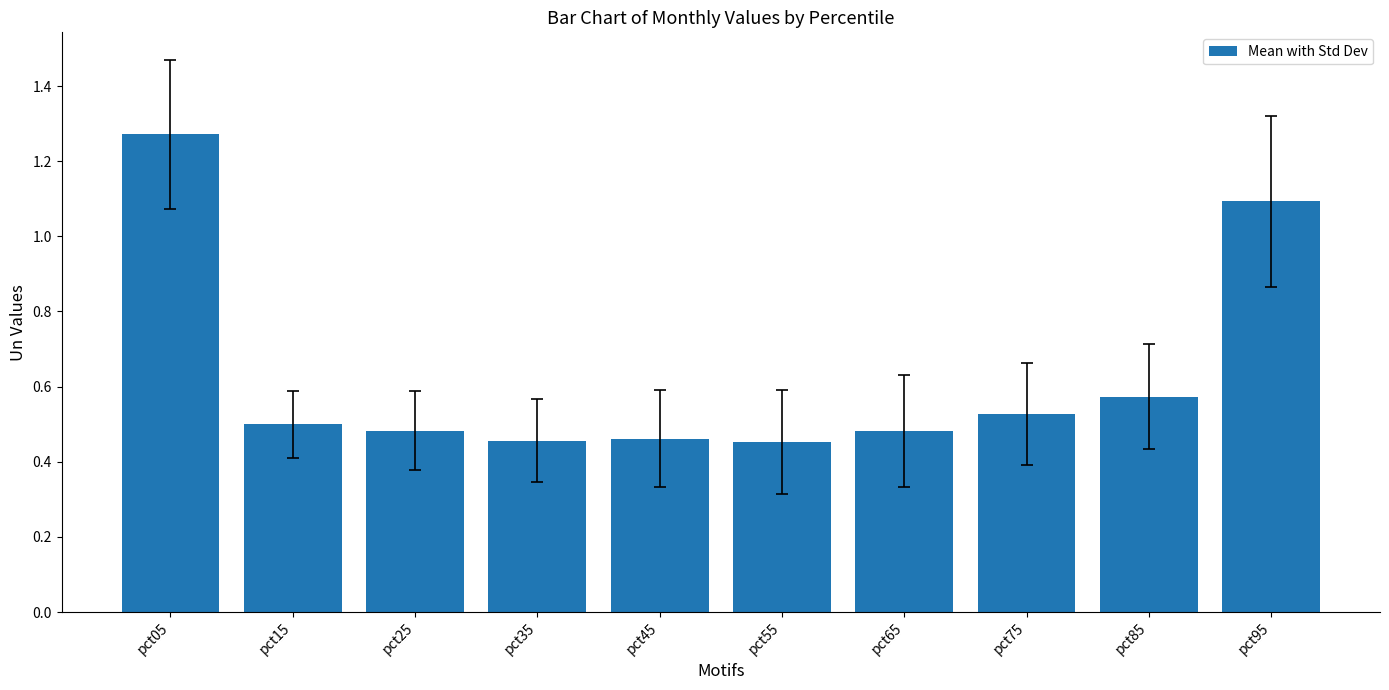

What is the value of the 10th bar from the left?

1.1